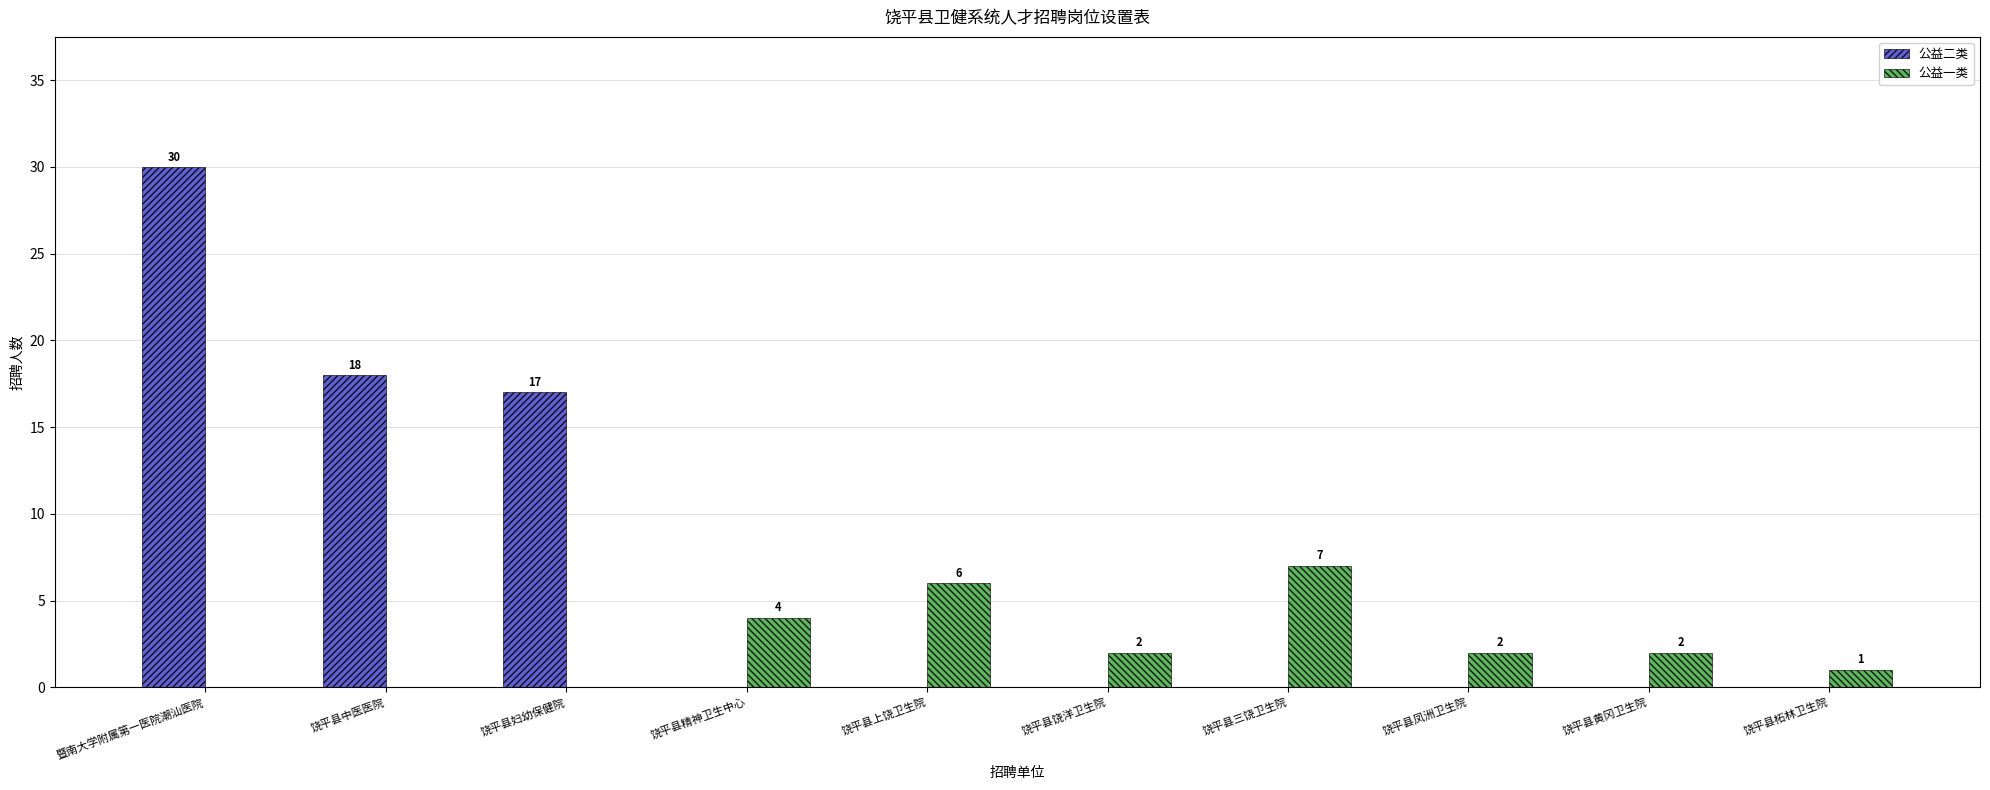

Between 饶平县妇幼保健院 and 饶平县黄冈卫生院, which series saw the biggest shift?

公益二类